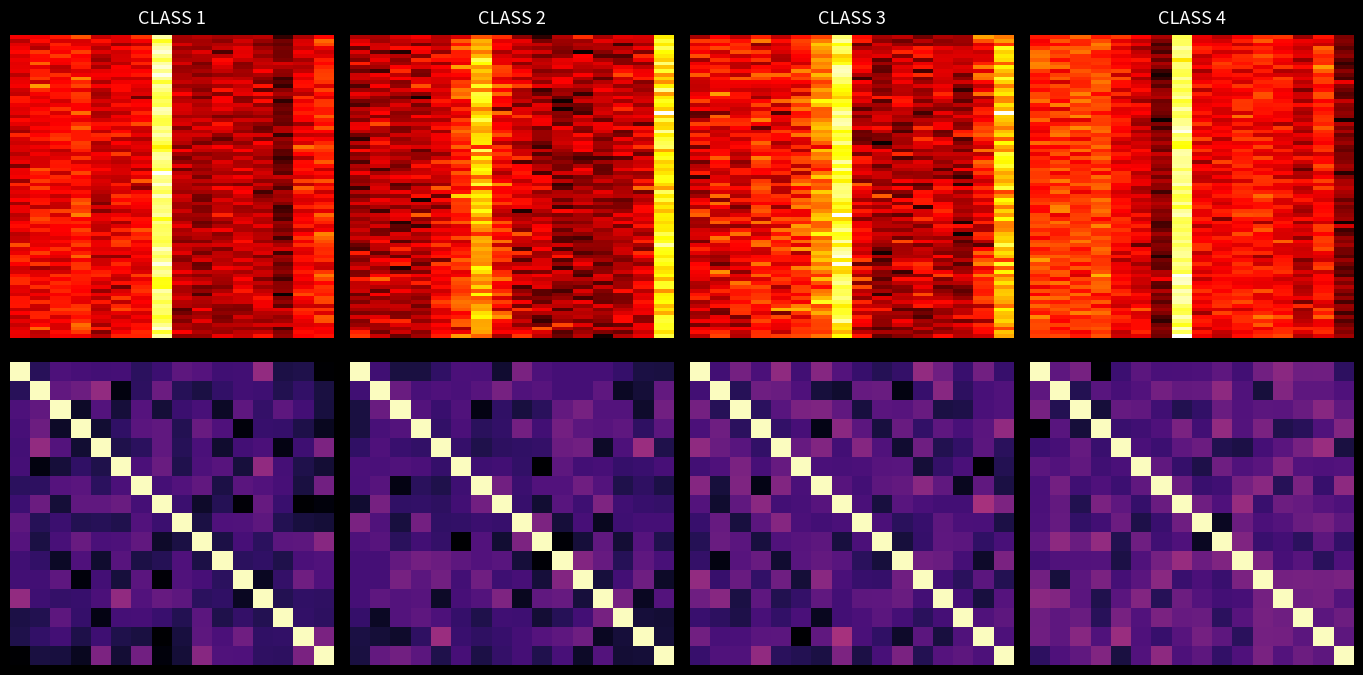

Which label corresponds to the smallest value in the chart?

13